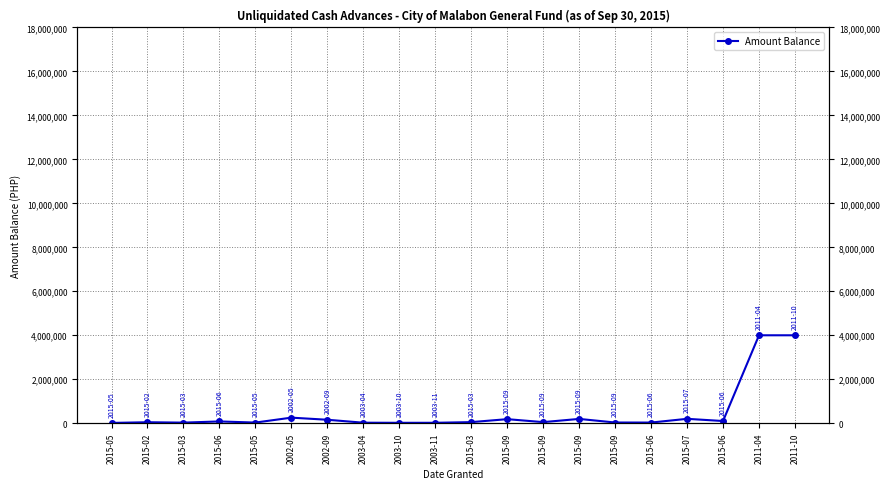

True or false: the data has more than 1 interior local peaks.

True